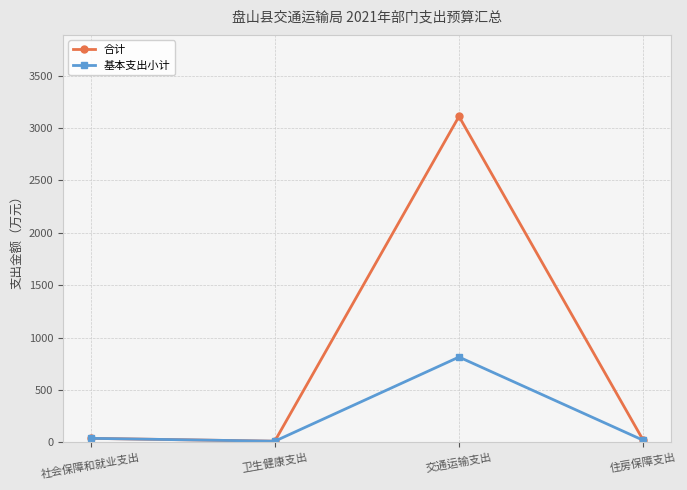

What is the difference between the highest and lowest values at 交通运输支出?

2295.4